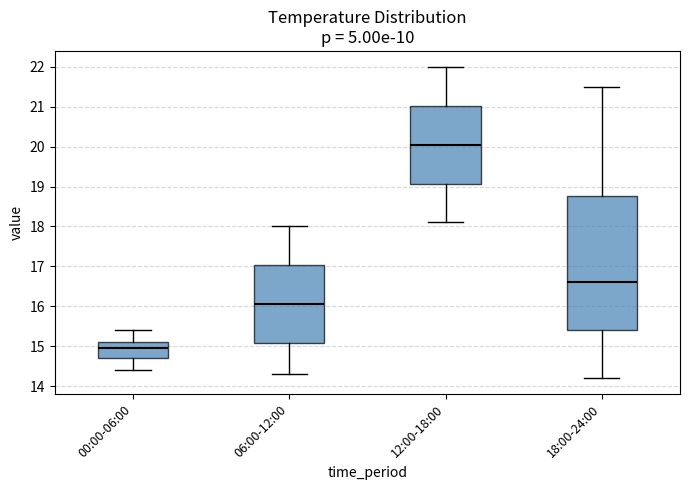

Which box has the highest median line?

12:00-18:00